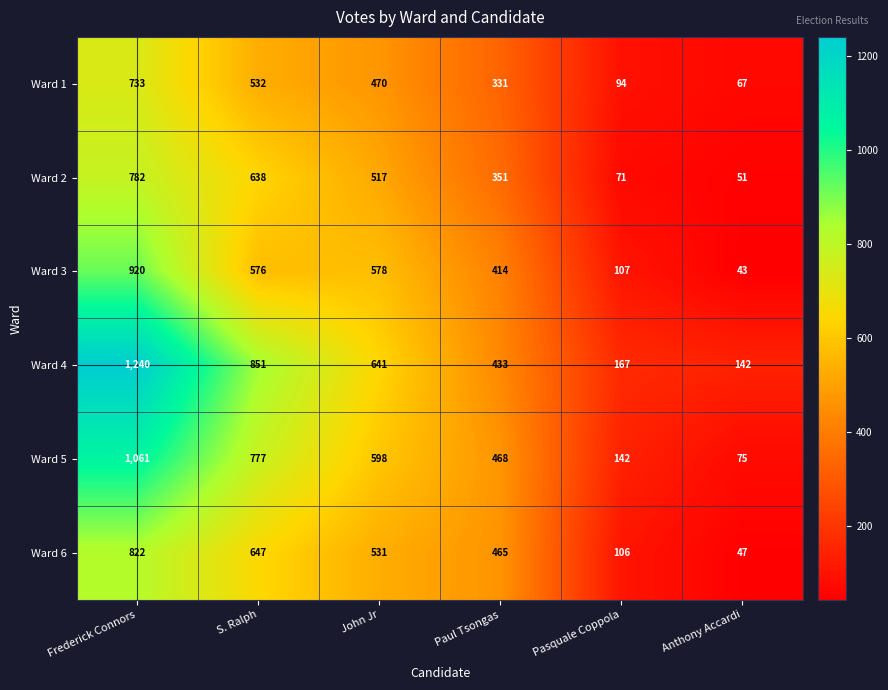

Which series has the largest total across all categories?

Ward 4